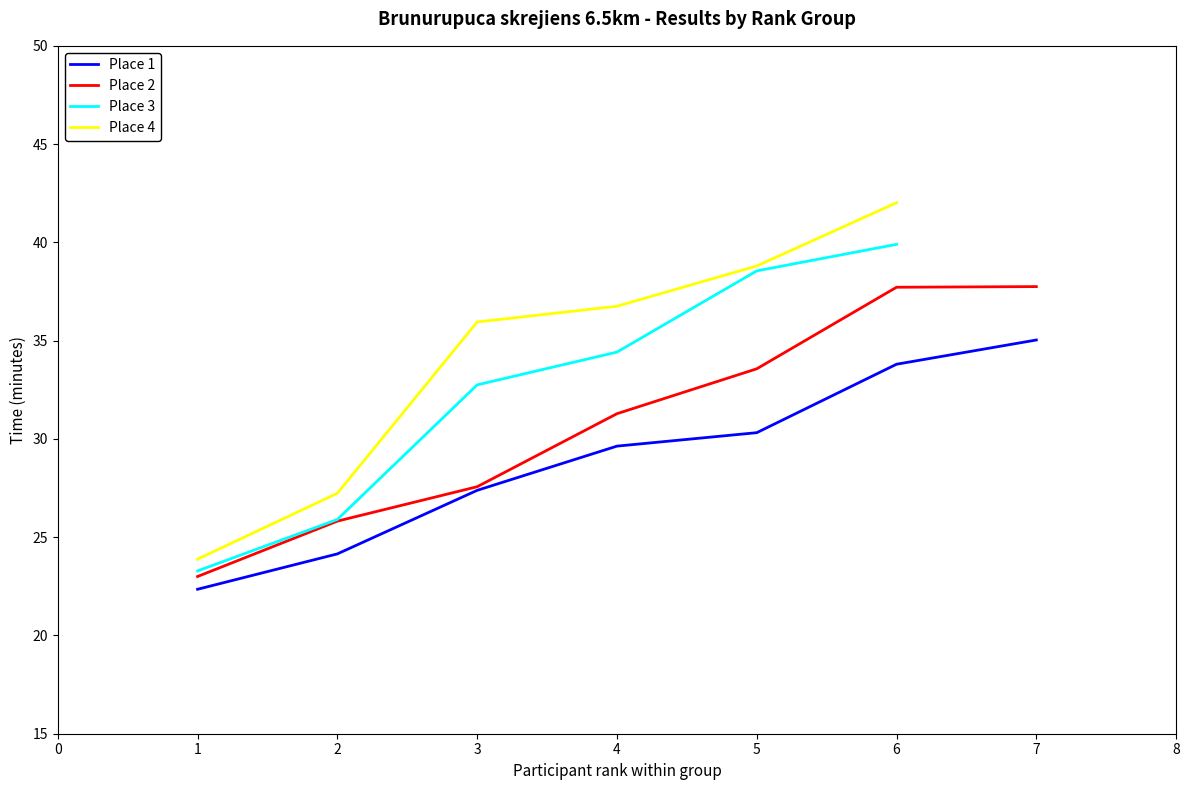

Is this an area chart (filled region under the line)?

No